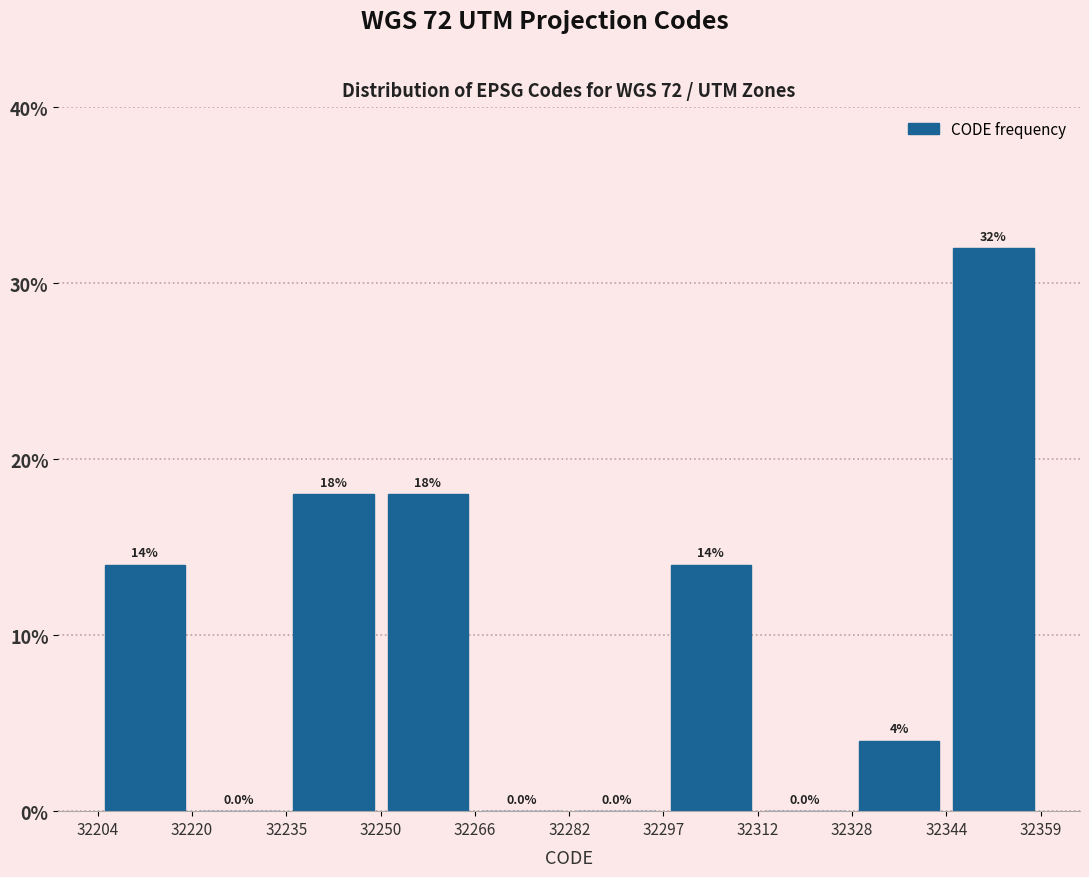

Reading left to right, transcribe this chart: for each bar, give the range it covers on the x-axis and its height.

32204 to 32220: 14.0
32220 to 32235: 0.0
32235 to 32250: 18.0
32250 to 32266: 18.0
32266 to 32282: 0.0
32282 to 32297: 0.0
32297 to 32312: 14.0
32312 to 32328: 0.0
32328 to 32344: 4.0
32344 to 32359: 32.0